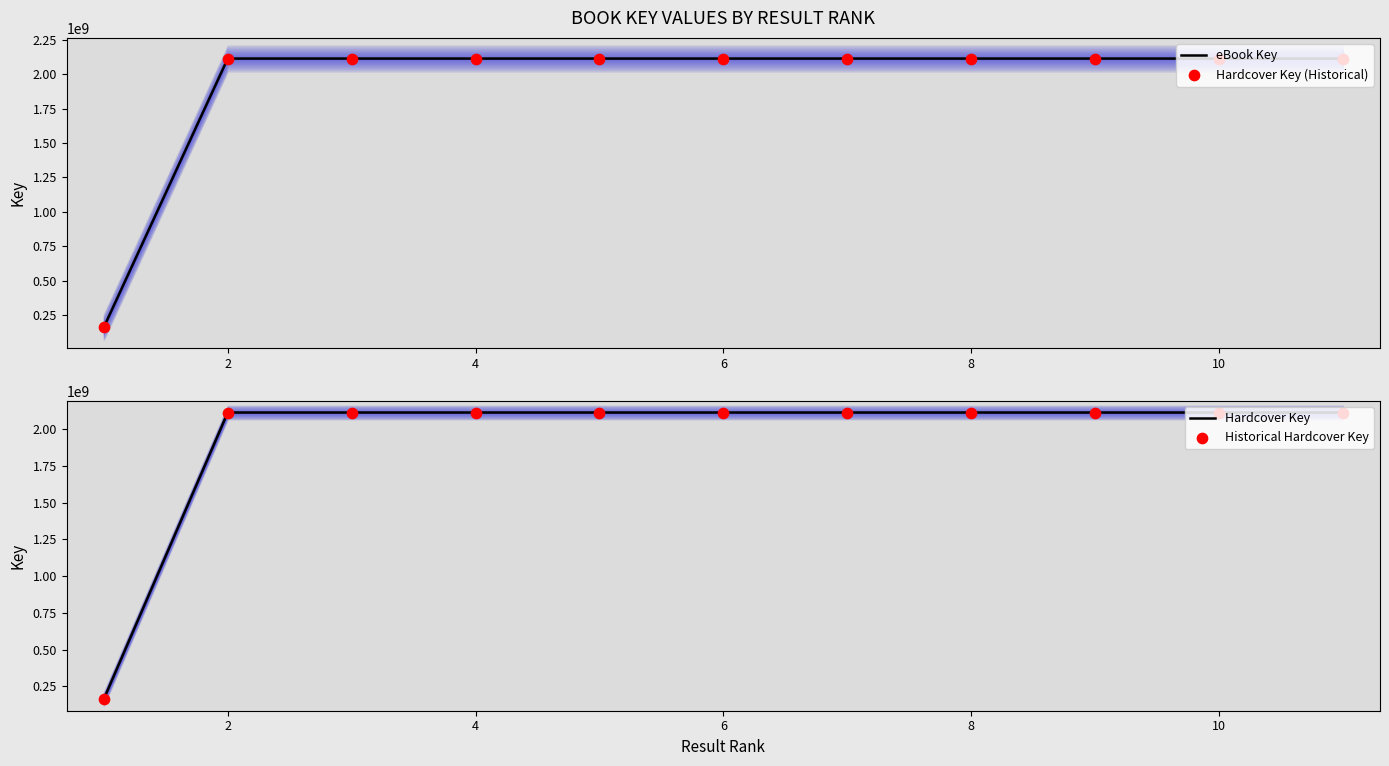

At which category is the sum across all series the highest?

2